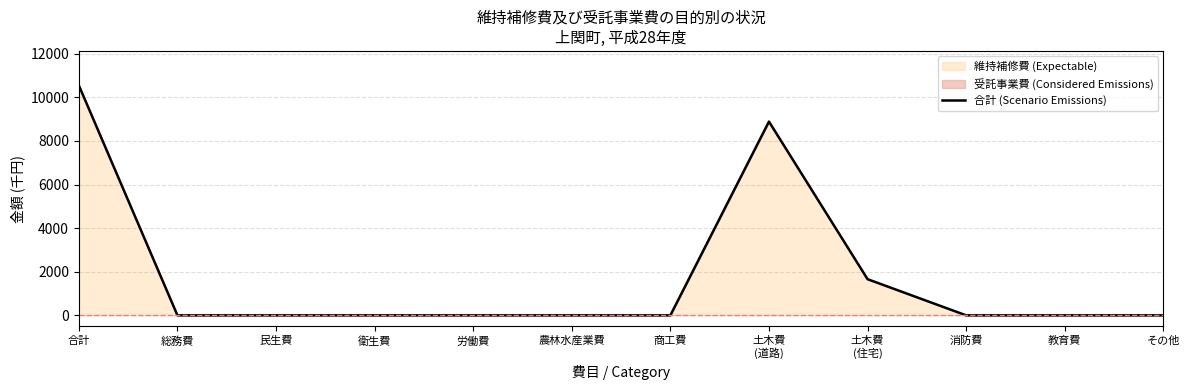

What is the sum of all values?

21098